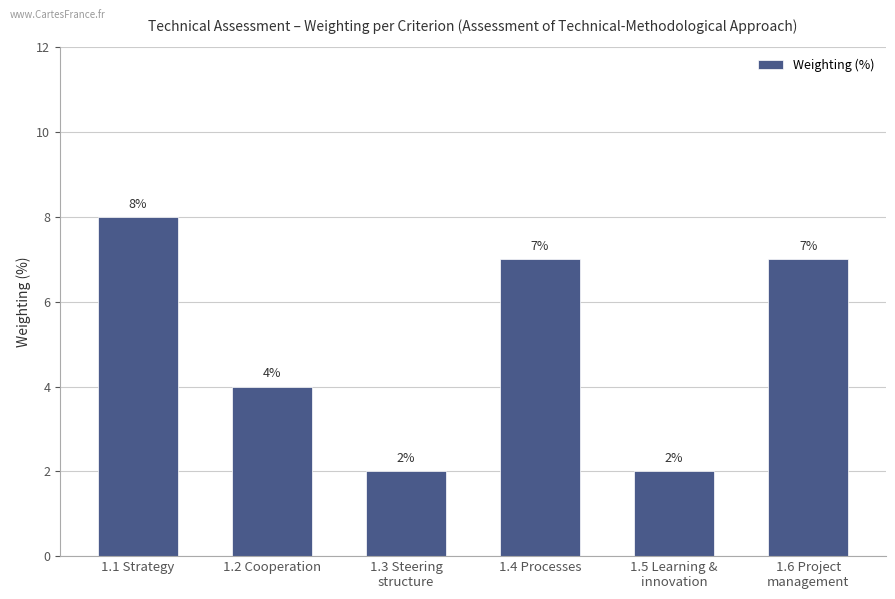

What is the maximum value shown in the chart?

8.0